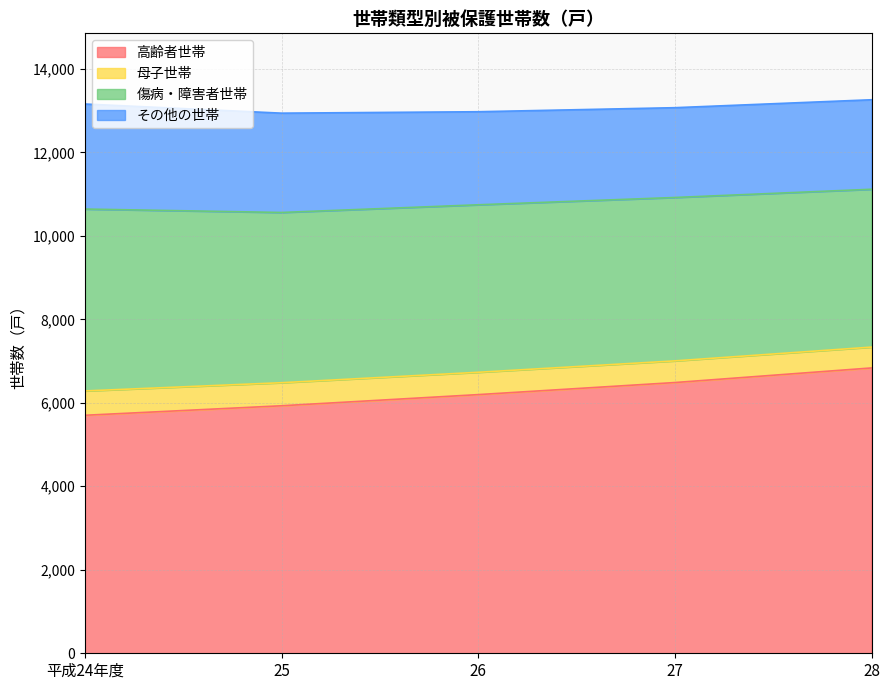

What is the average value of the その他の世帯 series?

2284